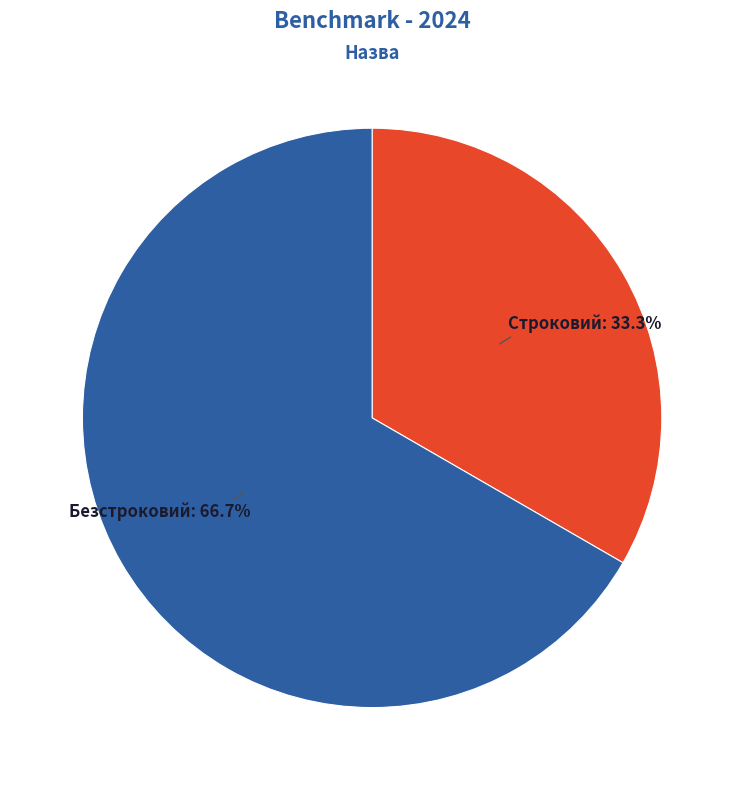

To the nearest percent, what percentage of the pie is Безстроковий?

67%